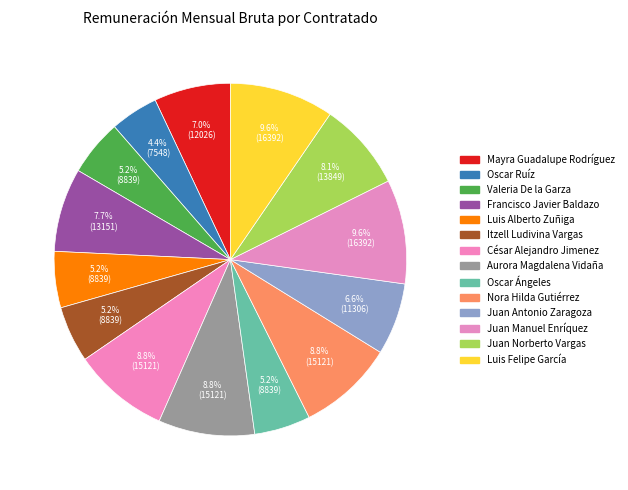

To the nearest percent, what portion does Nora Hilda Gutiérrez represent?

9%